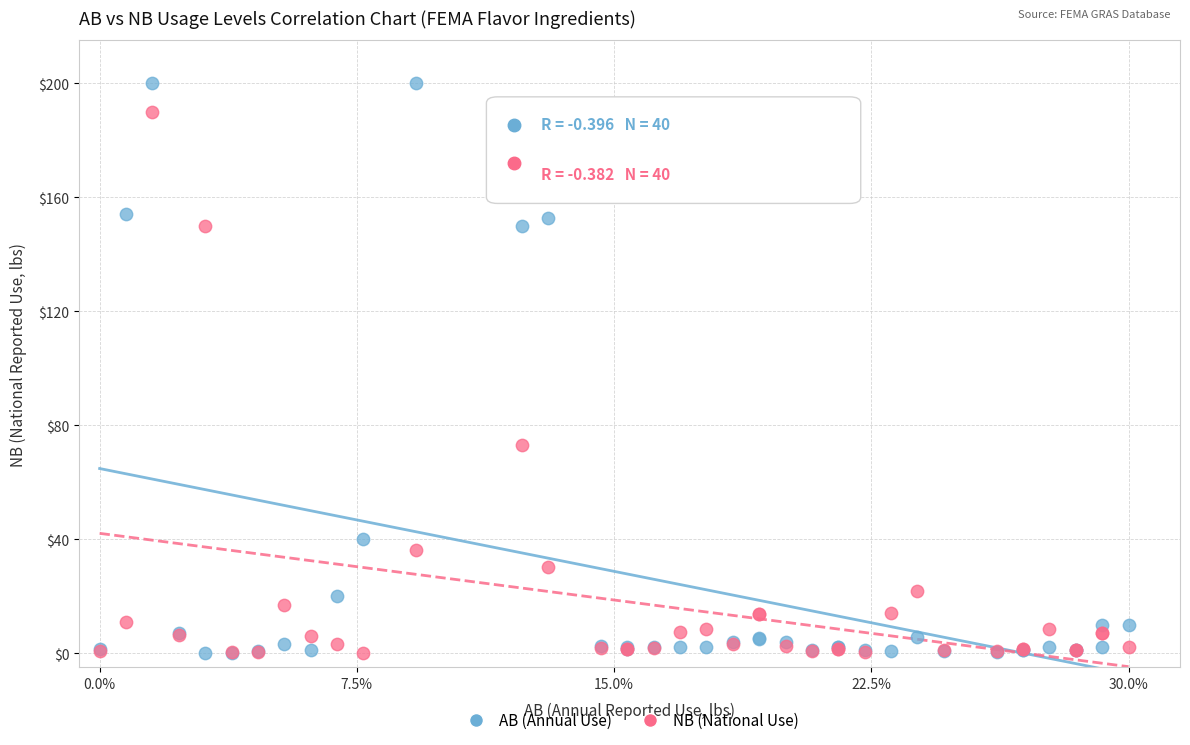

Which series reaches the maximum Y coordinate?

AB (Annual Use)